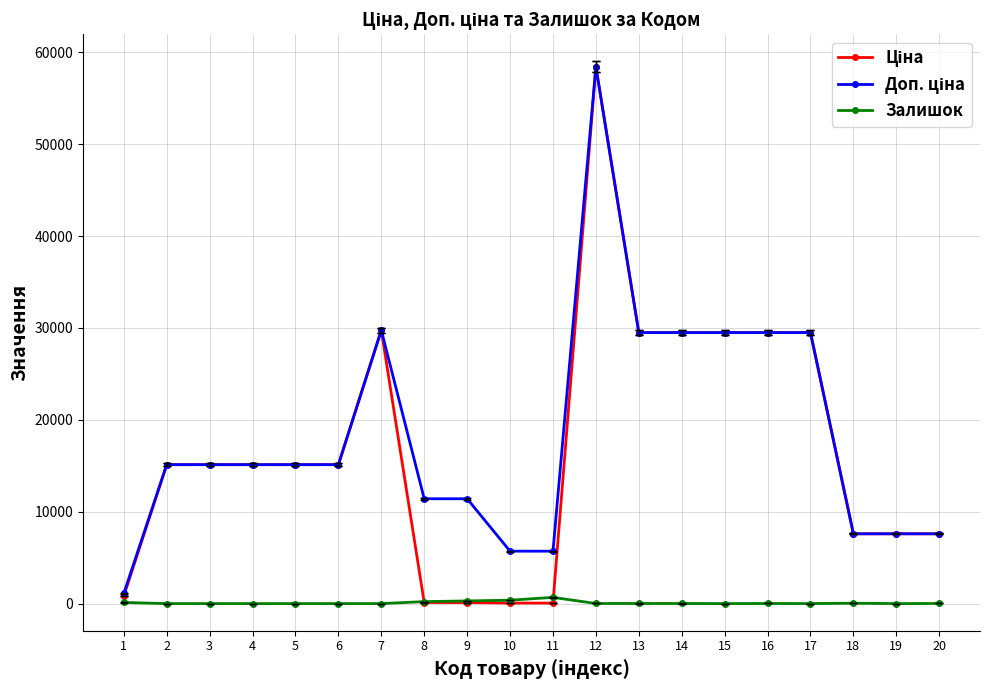

At which category is the sum across all series the highest?

12